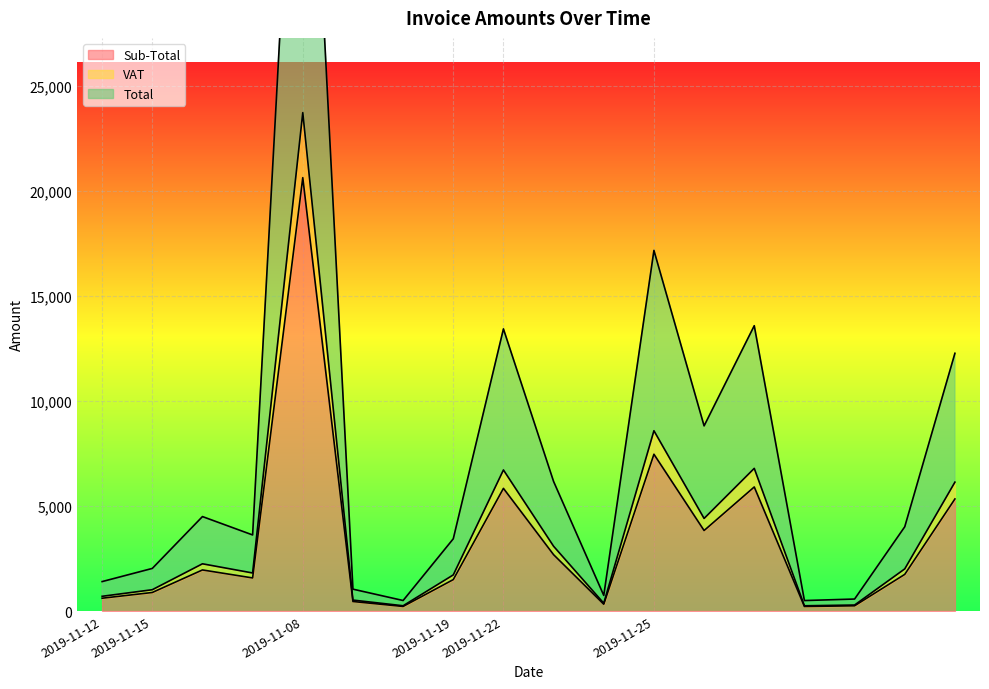

Reading left to right, what are all the values shown in this chart?

Sub-Total: 608.9	881.2	1954.0	1573.8	20623.6	452.1	217.2	1494.2	5837.1	2679.6	322.8	7460.9	3830.5	5903.4	216.4	247.7	1743.3	5332.4
VAT: 700.3	1013.4	2247.2	1809.8	23717.1	519.9	249.8	1718.4	6712.7	3081.6	371.2	8580.1	4405.1	6788.9	248.9	284.8	2004.8	6132.2
Total: 1400.5	2026.7	4494.3	3619.6	47434.2	1039.9	499.7	3436.8	13425.4	6163.2	742.3	17160.1	8810.3	13577.9	497.8	569.7	4009.5	12264.5